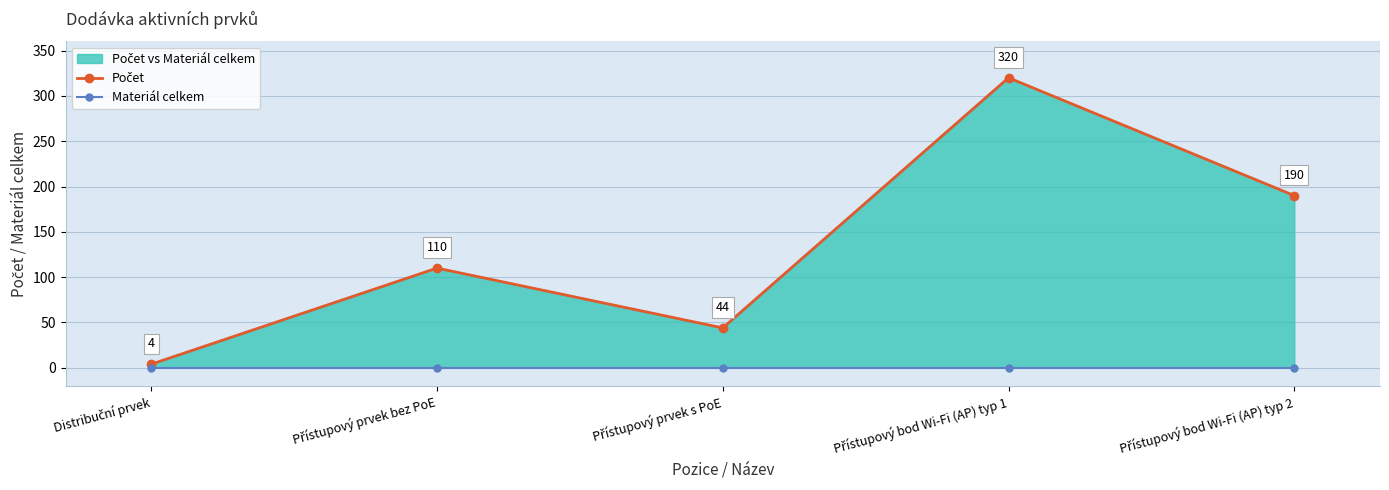

Is the value of Počet at Distribuční prvek greater than the value of Materiál celkem at Přístupový bod Wi-Fi (AP) typ 2?

Yes